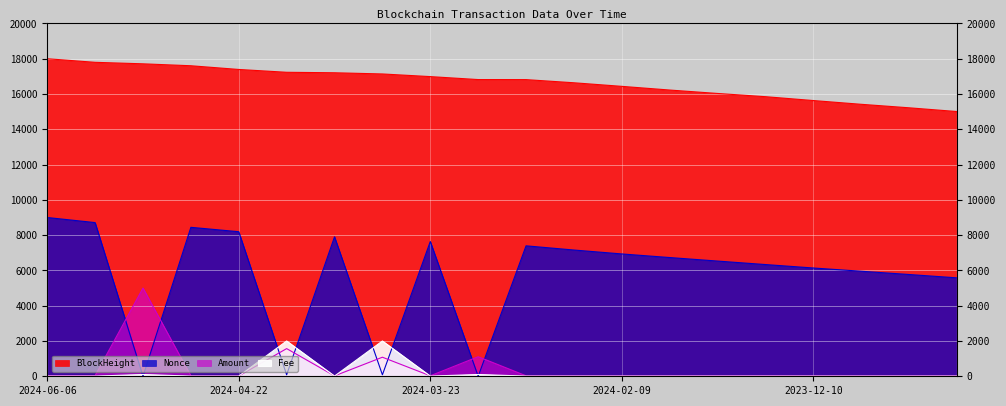

Reading left to right, list all the values displayed in this chart.

Amount: 2024-06-06=36.3	2024-05-21=36.0	2024-05-15=5000.0	2024-05-07=25.4	2024-04-22=16.5	2024-04-10=1568.4	2024-04-08=23.1	2024-04-03=1080.5	2024-03-23=26.9	2024-03-10=1108.8	2024-03-10=27.4	2024-02-24=24.7	2024-02-09=22.8	2024-01-24=25.5	2024-01-10=25.6	2023-12-27=28.1	2023-12-10=23.2	2023-11-25=24.0	2023-11-11=21.3	2023-10-27=21.7
Fee: 2024-06-06=10.0	2024-05-21=10.0	2024-05-15=101.0	2024-05-07=10.0	2024-04-22=10.0	2024-04-10=2000.0	2024-04-08=10.0	2024-04-03=2000.0	2024-03-23=10.0	2024-03-10=101.0	2024-03-10=10.0	2024-02-24=10.0	2024-02-09=10.0	2024-01-24=10.0	2024-01-10=10.0	2023-12-27=10.0	2023-12-10=10.0	2023-11-25=10.0	2023-11-11=10.0	2023-10-27=10.0
BlockHeight: 2024-06-06=18000.0	2024-05-21=17796.7	2024-05-15=17711.6	2024-05-07=17602.0	2024-04-22=17391.8	2024-04-10=17231.5	2024-04-08=17204.5	2024-04-03=17137.0	2024-03-23=16986.7	2024-03-10=16818.8	2024-03-10=16816.0	2024-02-24=16637.0	2024-02-09=16434.0	2024-01-24=16225.4	2024-01-10=16031.5	2023-12-27=15848.5	2023-12-10=15629.6	2023-11-25=15416.9	2023-11-11=15218.3	2023-10-27=15005.8
Nonce: 2024-06-06=9000.0	2024-05-21=8711.5	2024-05-15=0.0	2024-05-07=8443.8	2024-04-22=8194.2	2024-04-10=85.1	2024-04-08=7906.3	2024-04-03=83.8	2024-03-23=7639.2	2024-03-10=0.0	2024-03-10=7394.3	2024-02-24=7156.4	2024-02-09=6934.5	2024-01-24=6730.3	2024-01-10=6530.7	2023-12-27=6333.1	2023-12-10=6137.9	2023-11-25=5954.2	2023-11-11=5768.8	2023-10-27=5579.7